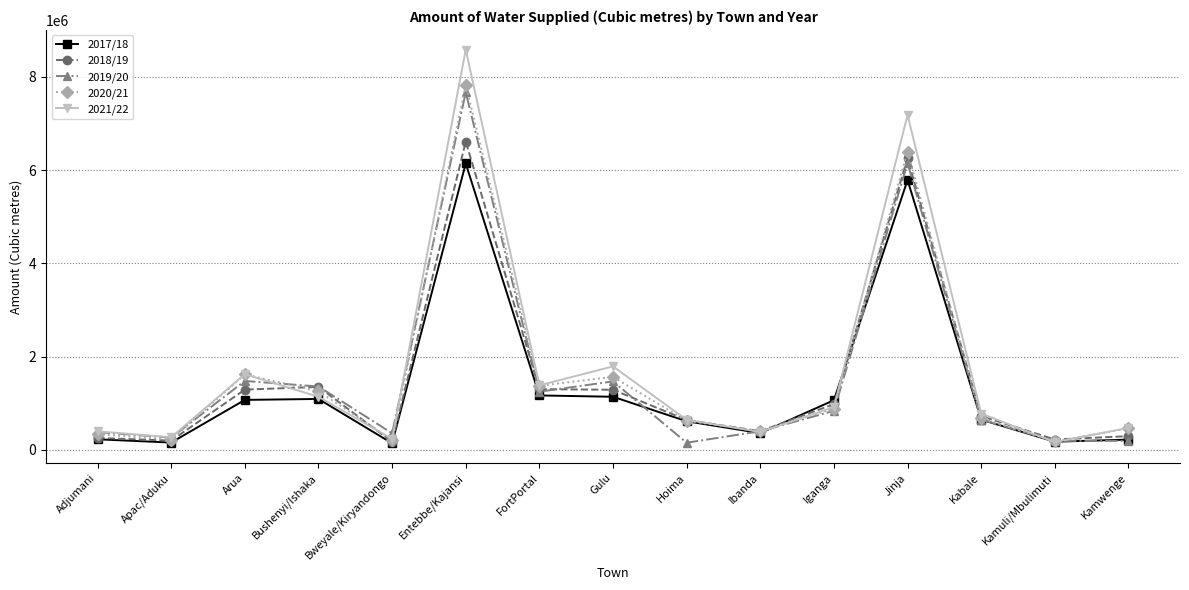

The value of 2018/19 at Ibanda is 401347. True or false?

True